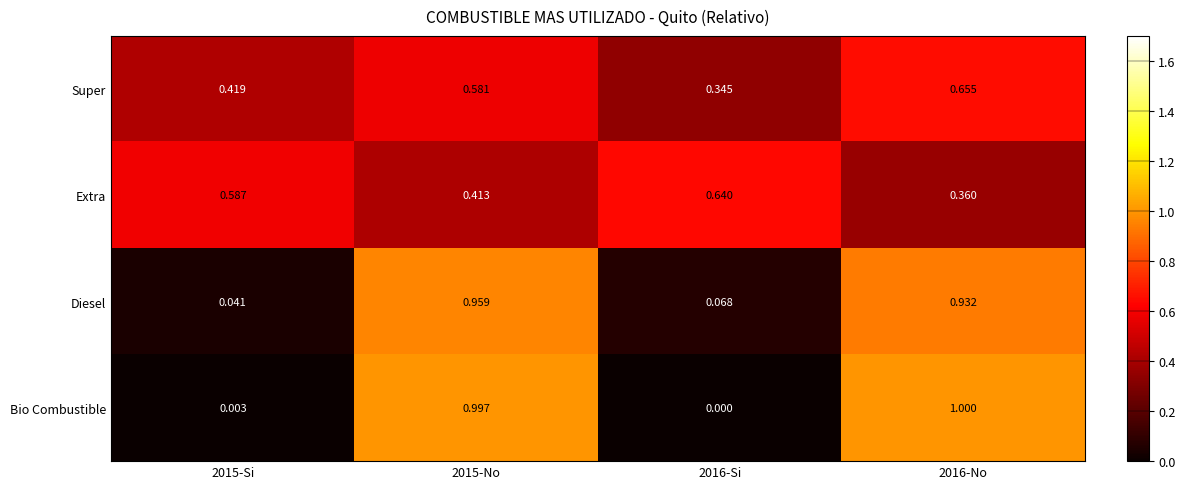

List the series in order of their peak value, highest first.

Bio Combustible, Diesel, Super, Extra